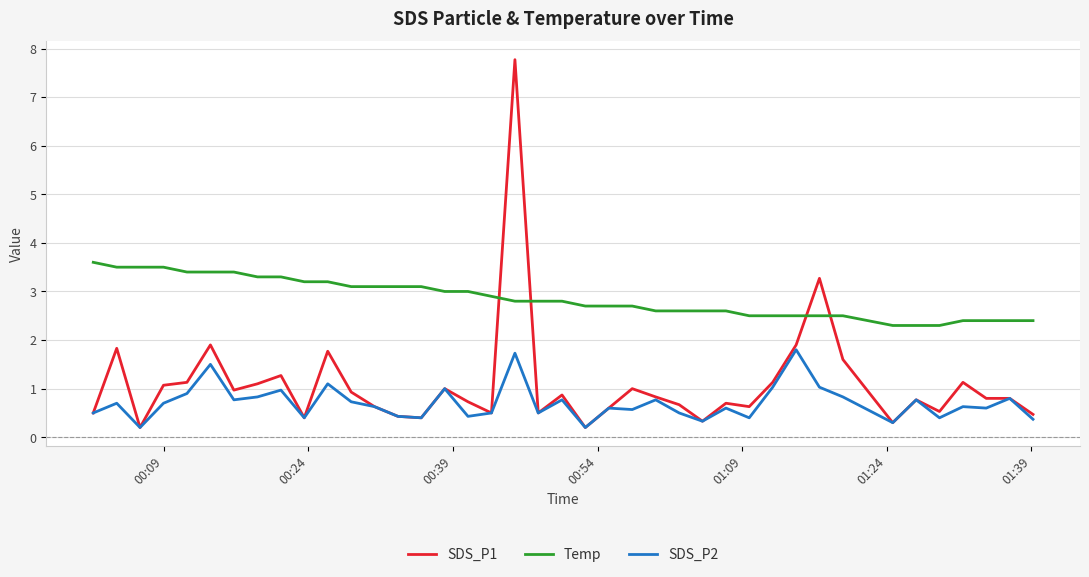

Which series has the largest total across all categories?

Temp